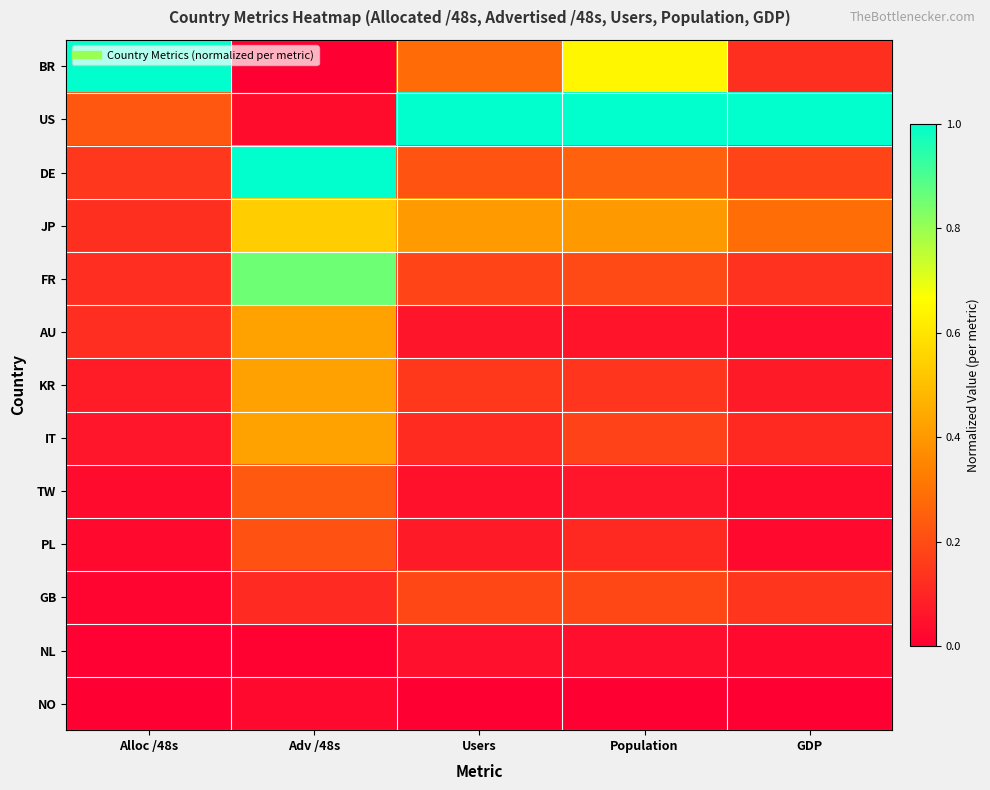

What is the spread (max minus min) of values at Population?

1.0